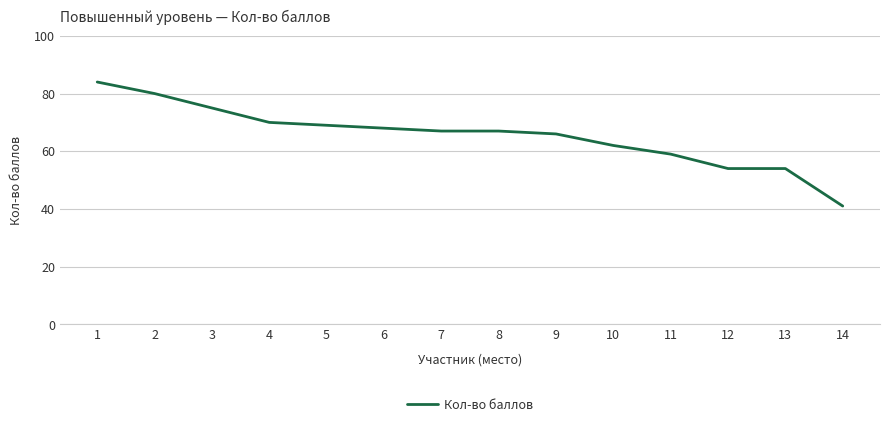

What is the greatest value displayed?

84